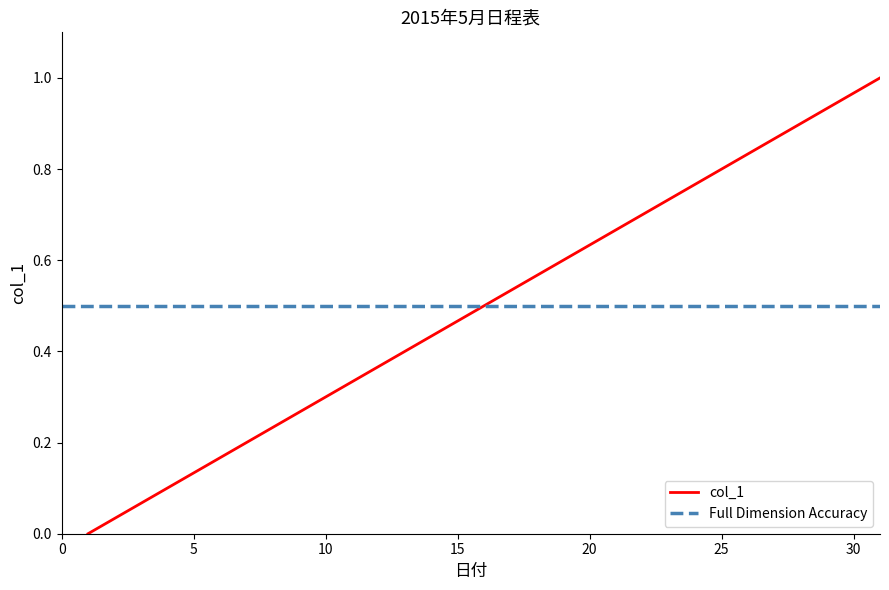

At which category does the chart reach its minimum across all series?

1